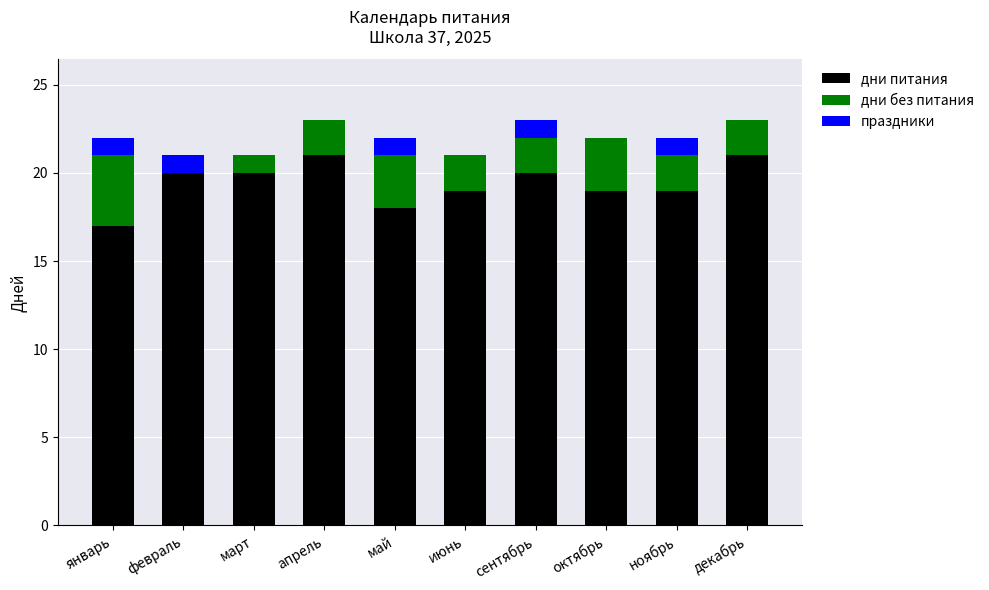

Reading left to right, what are the values for дни питания?

январь=17	февраль=20	март=20	апрель=21	май=18	июнь=19	сентябрь=20	октябрь=19	ноябрь=19	декабрь=21